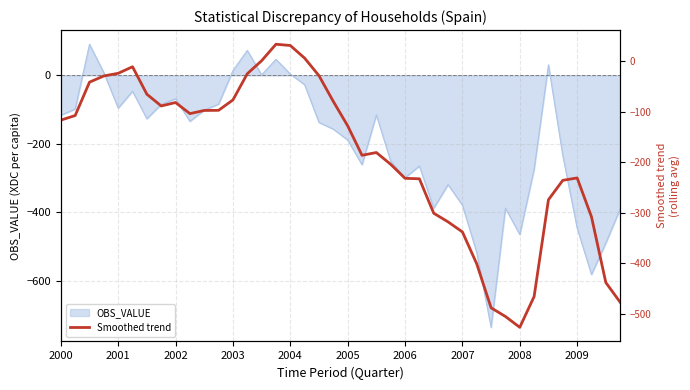

What is the minimum value for OBS_VALUE?

-736.1